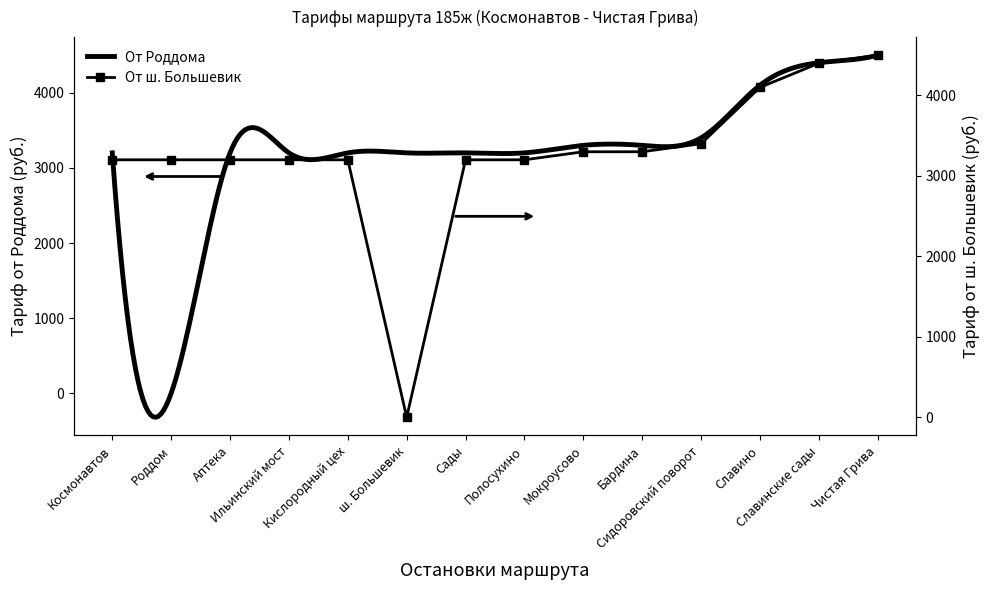

Read the value at Мокроусово, to the nearest 100.

3300